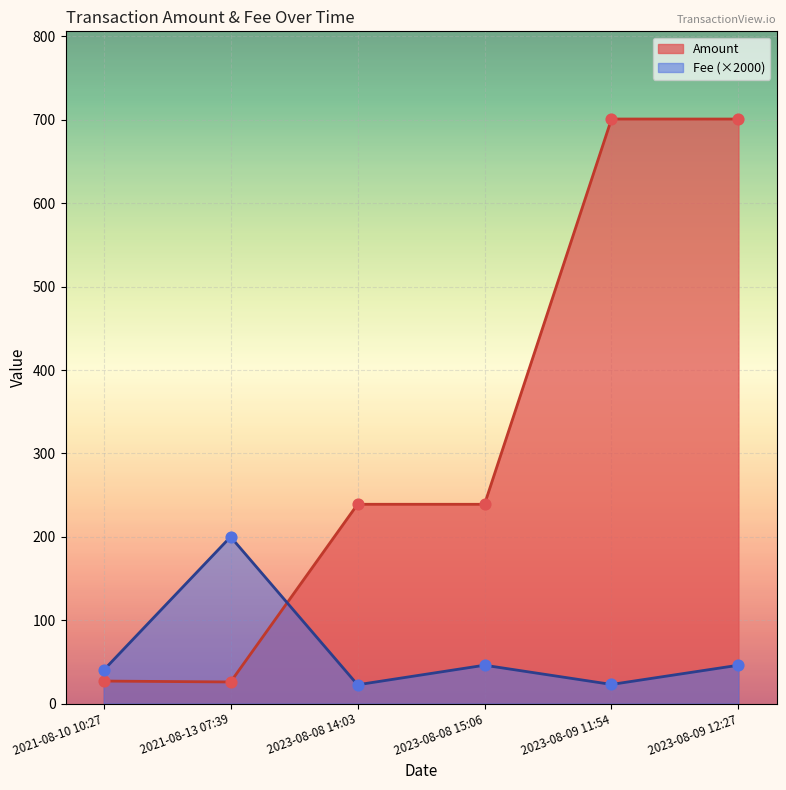

Which series has the largest total across all categories?

Amount